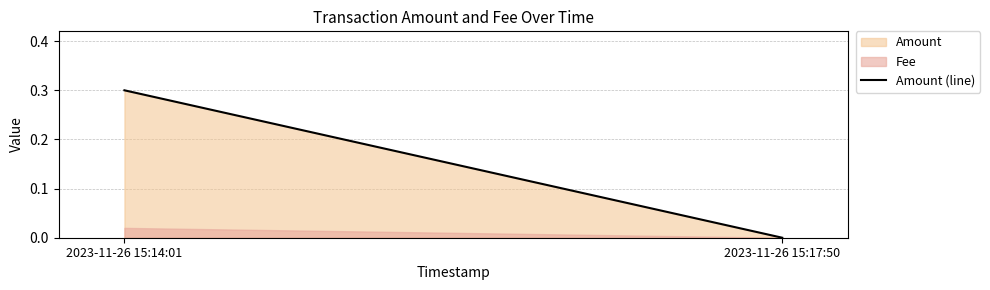

The chart shows a value of 0.1 at 2023-11-26 15:17:50. True or false?

False